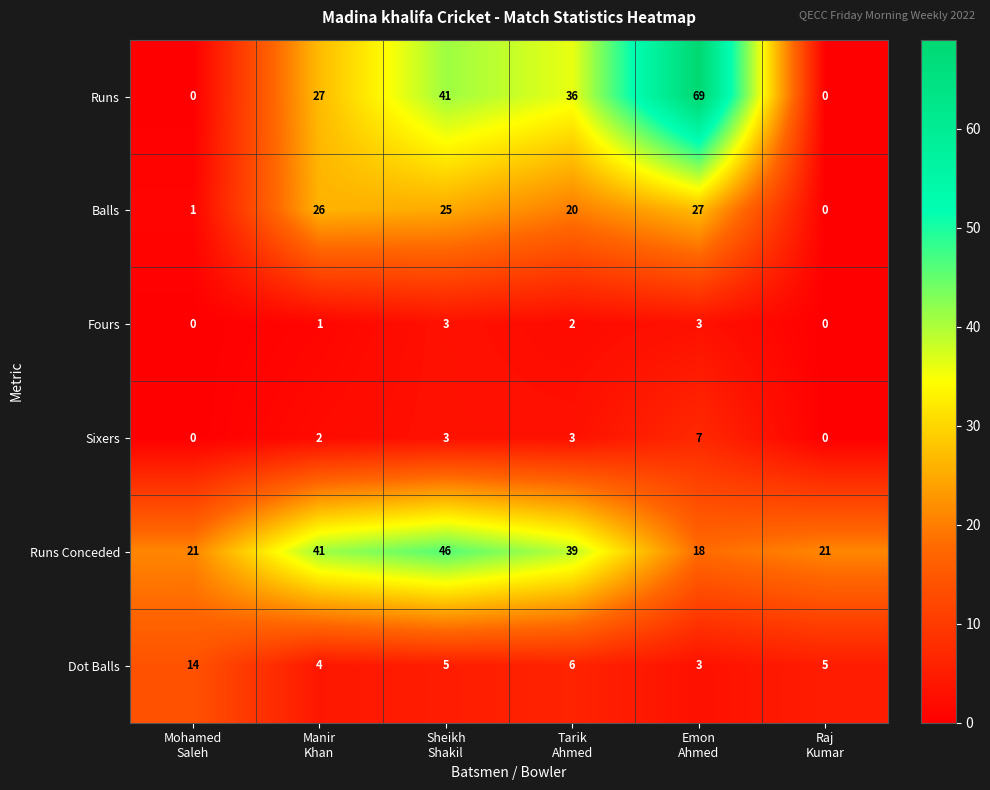

At how many categories does at least one series exceed 35?

4